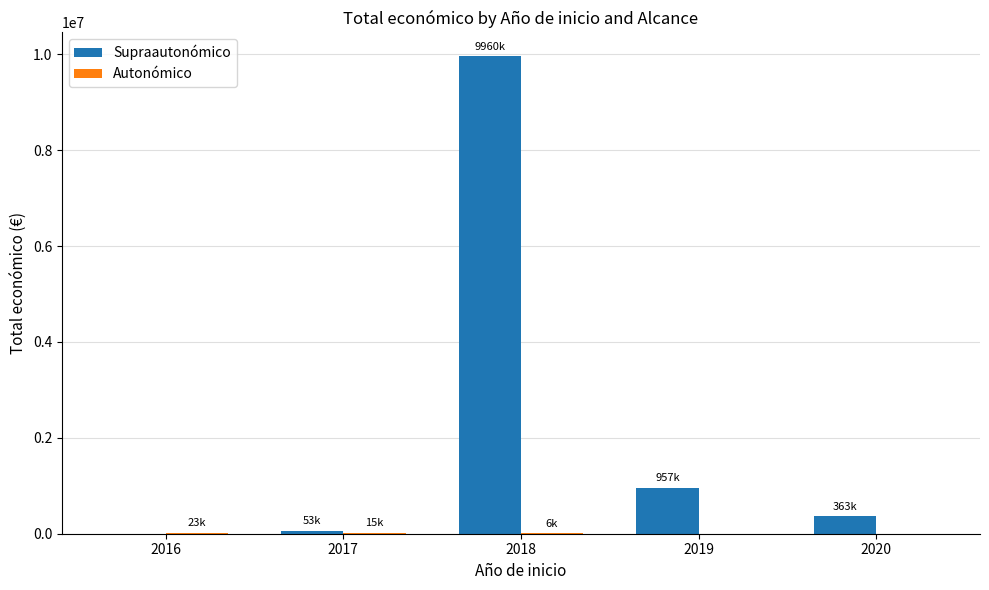

Between 2018 and 2019, which series saw the biggest shift?

Supraautonómico